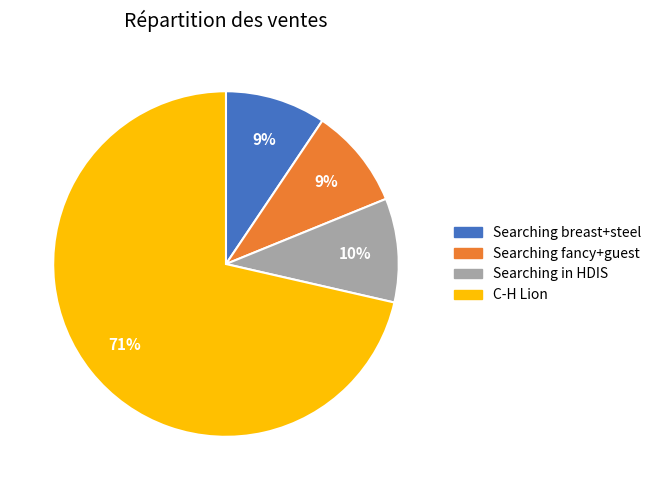

Does any single category account for the majority?

Yes